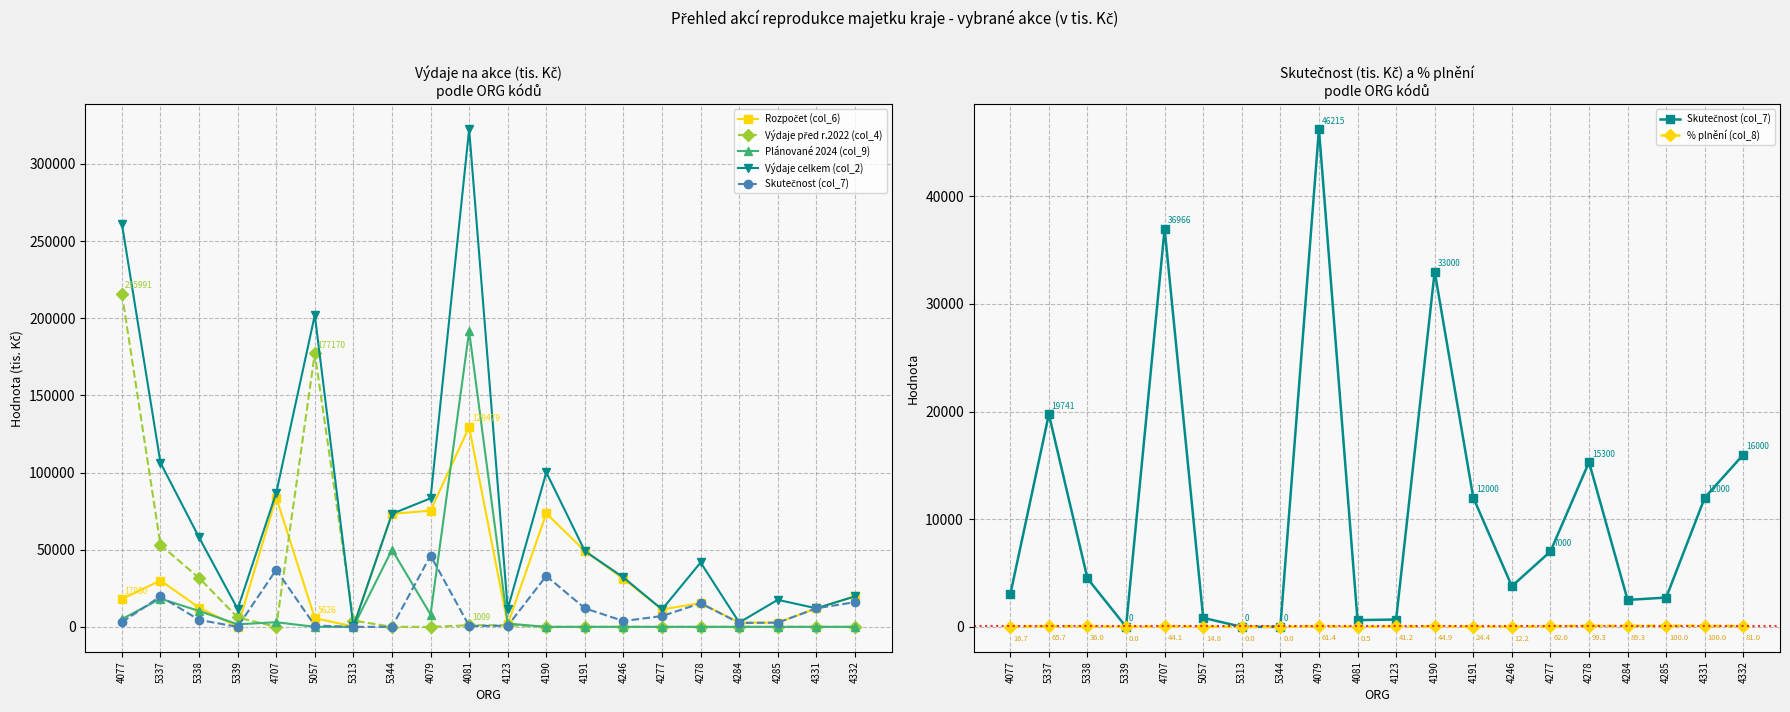

Is the value of Skutečnost (col_7) at 5057 greater than the value of Výdaje celkem (col_2) at 4079?

No